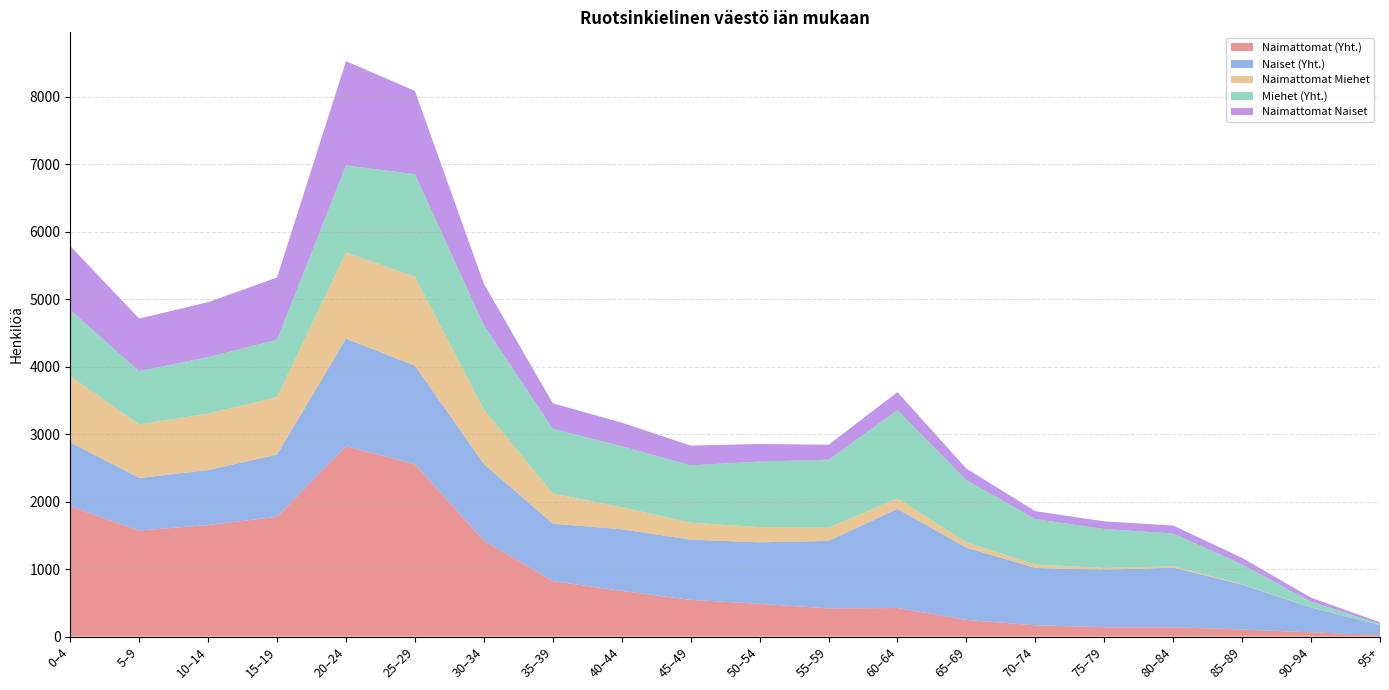

Reading left to right, what are all the values shown in this chart?

Naimattomat (Yht.): 1929	1571	1652	1774	2821	2553	1421	822	676	543	485	416	423	246	167	138	138	104	61	23
Naiset (Yht.): 949	779	814	923	1594	1460	1136	851	913	893	911	1001	1468	1071	850	852	883	665	369	146
Naimattomat Miehet: 980	792	838	851	1276	1319	806	446	326	250	225	195	155	77	49	25	20	8	2	0
Miehet (Yht.): 980	792	838	851	1293	1521	1251	962	905	851	973	1009	1309	926	674	579	486	292	84	20
Naimattomat Naiset: 949	779	814	923	1545	1234	615	376	350	293	260	221	268	169	118	113	118	96	59	23